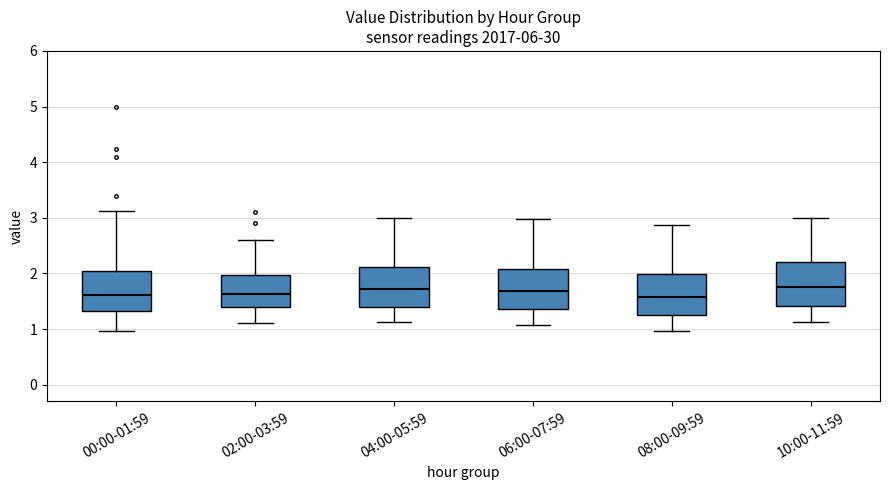

Reading left to right, transcribe this box plot: for each box, give where its median line is, the range the box spans, and where its two whiskers end, as read against the y-axis. The values are not printed on the chart, so give them approximately, as read against the axis.

00:00-01:59: median 1.6, box 1.3 to 2.0, whiskers 1.0 to 3.1
02:00-03:59: median 1.6, box 1.4 to 2.0, whiskers 1.1 to 2.6
04:00-05:59: median 1.7, box 1.4 to 2.1, whiskers 1.1 to 3.0
06:00-07:59: median 1.7, box 1.4 to 2.1, whiskers 1.1 to 3.0
08:00-09:59: median 1.6, box 1.3 to 2.0, whiskers 1.0 to 2.9
10:00-11:59: median 1.8, box 1.4 to 2.2, whiskers 1.1 to 3.0